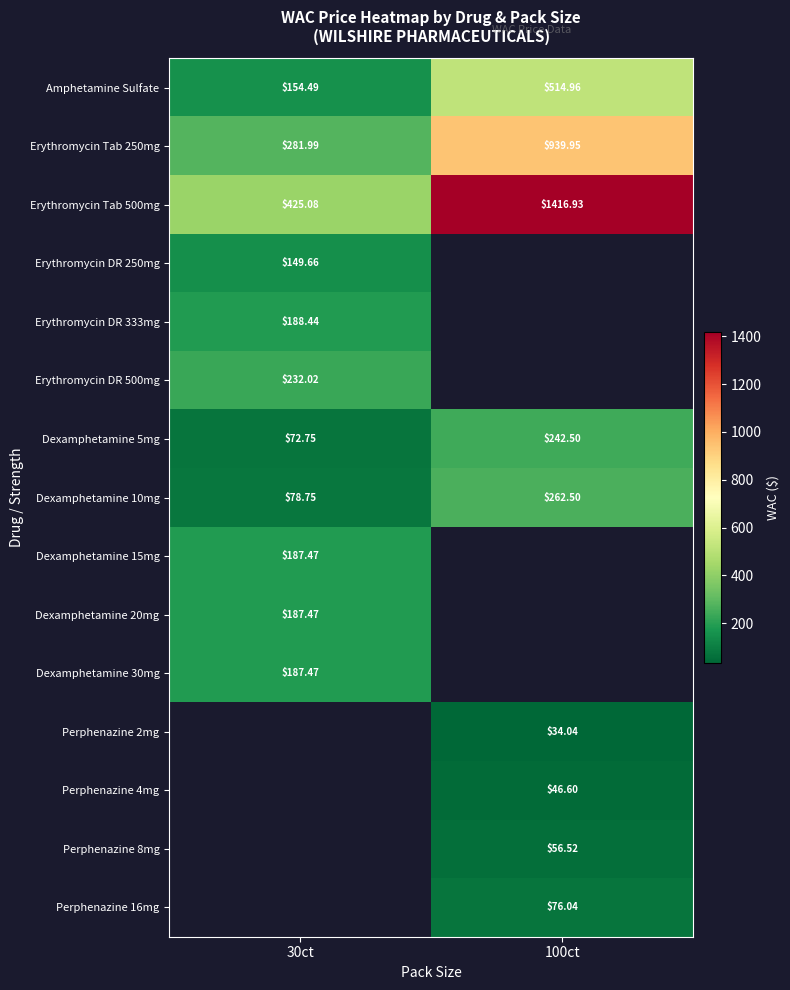

At which label does Perphenazine 4mg first exceed 46?

100ct